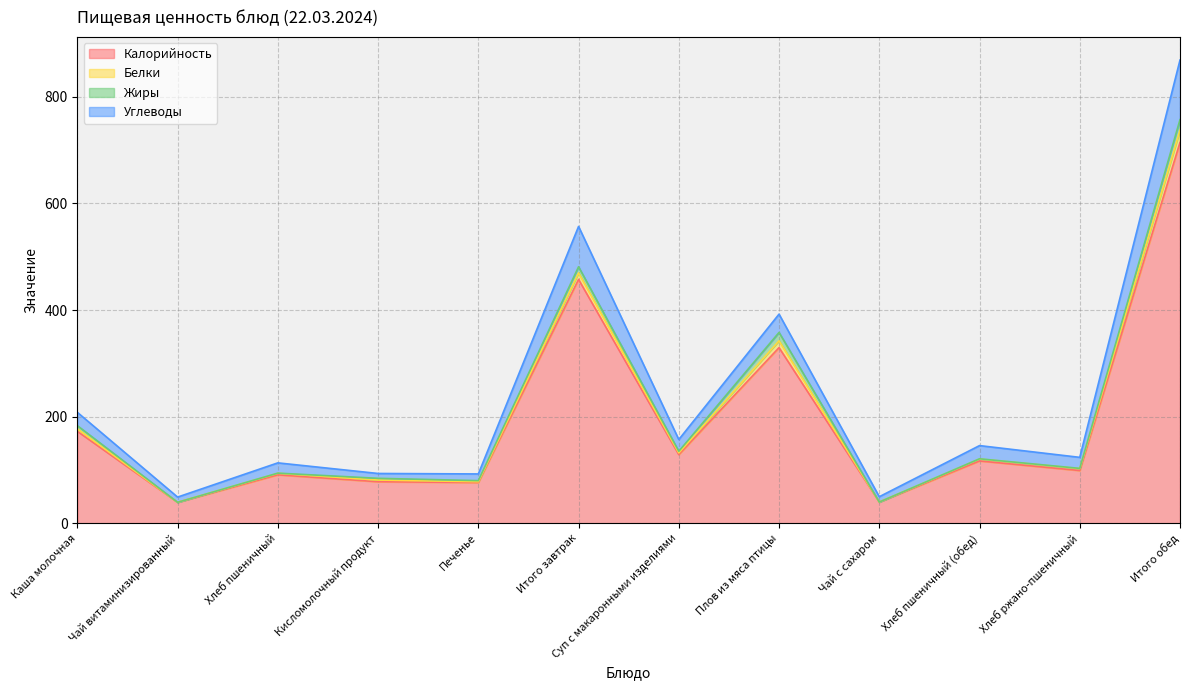

Is it true that Калорийность equals 106.2 at Печенье?

False